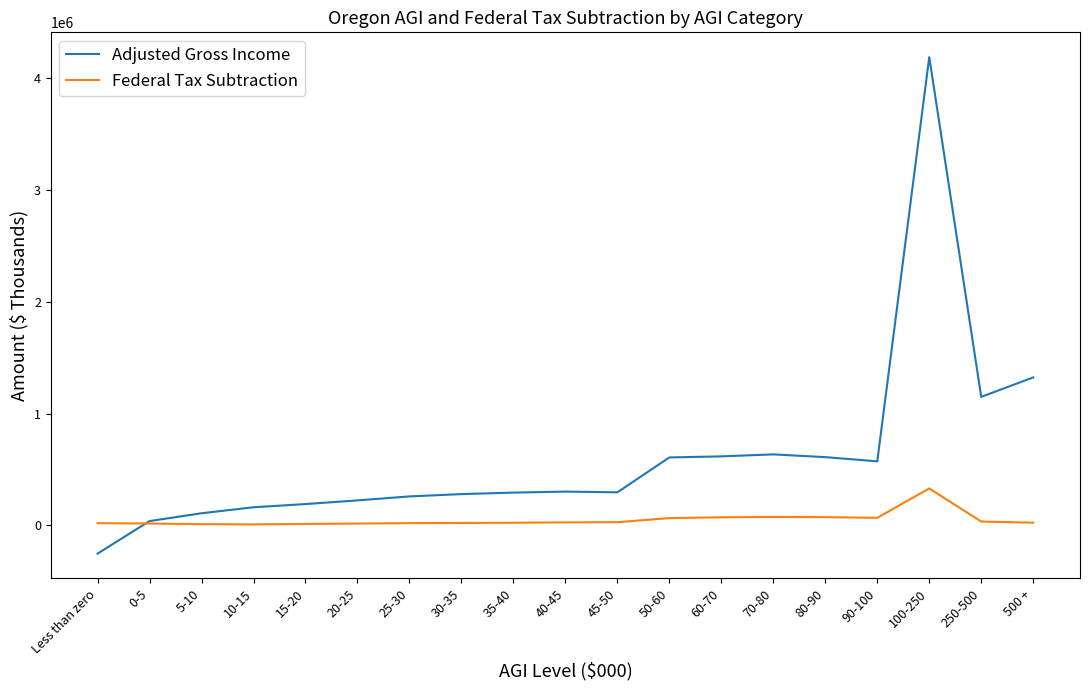

The Federal Tax Subtraction series shows 33979 at 250-500. True or false?

True